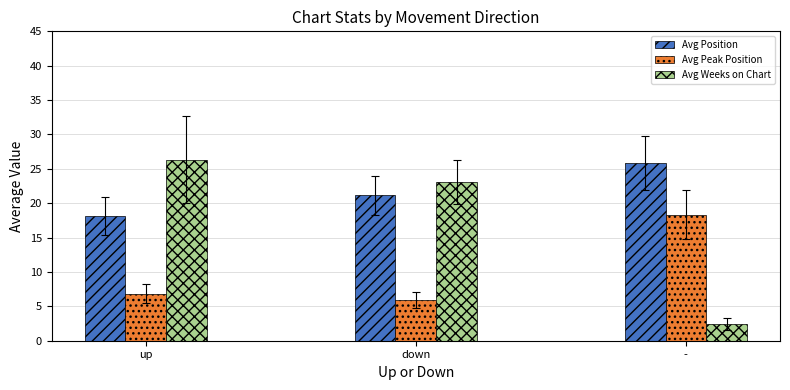

What is the approximate value of Avg Peak Position at -?

18.3